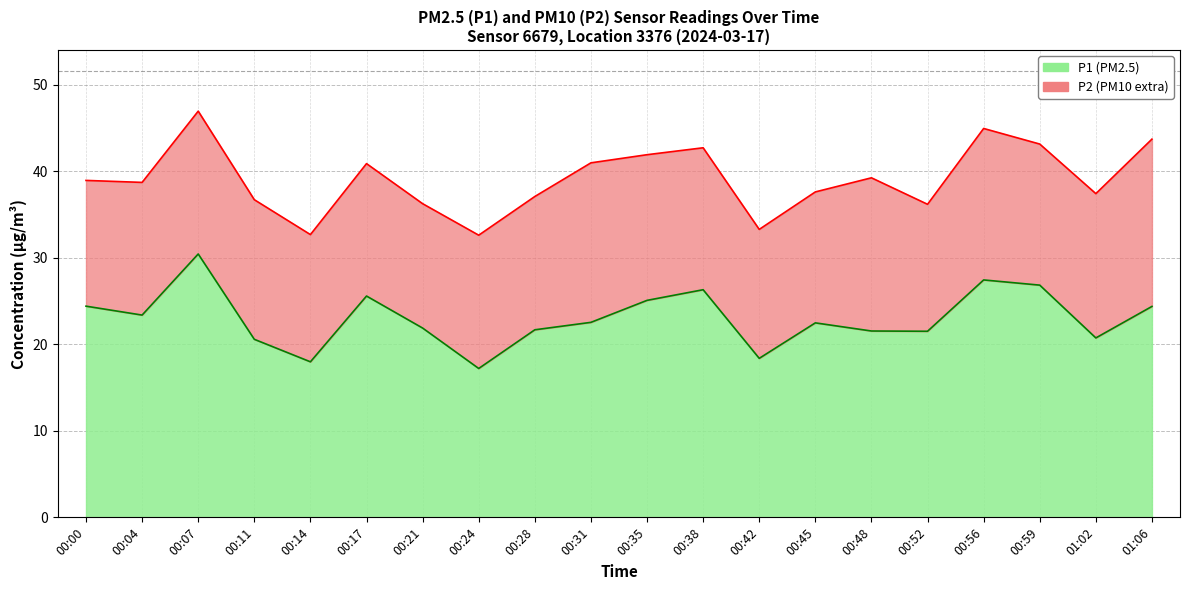

Is it true that the value at 00:28 is 7.5?

False